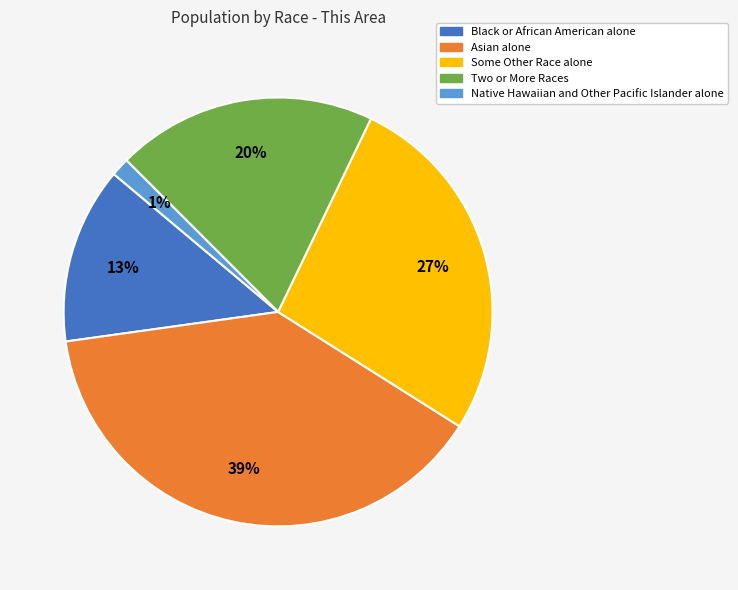

True or false: Two or More Races accounts for 20% of the total.

True